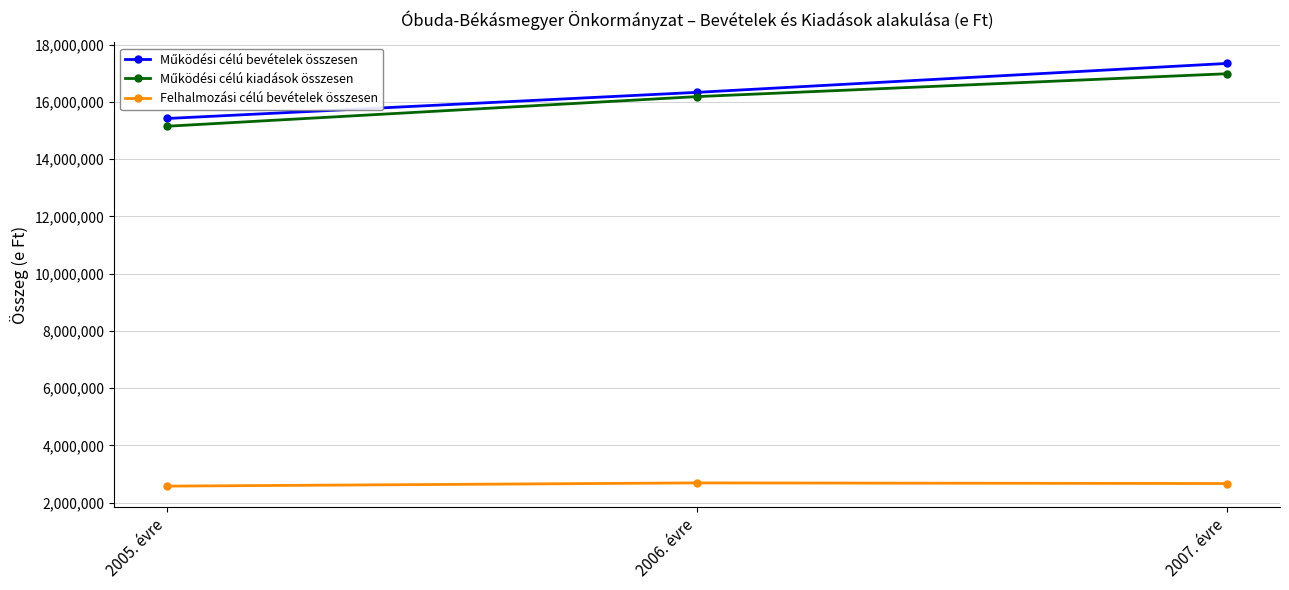

What is the label of the 2nd point from the right?

2006. évre